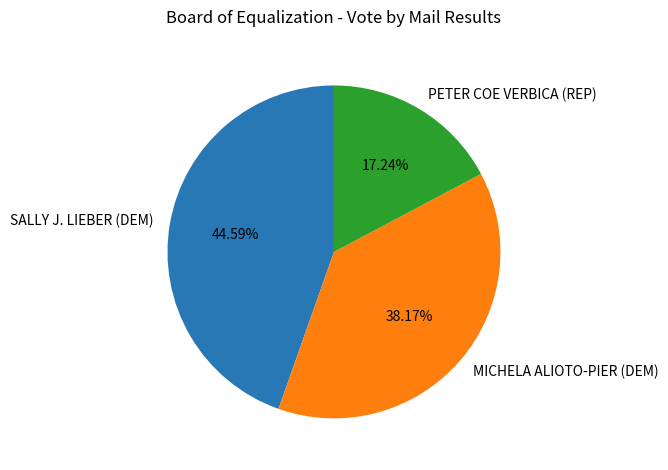

Does PETER COE VERBICA (REP) account for over 50% of the chart?

No